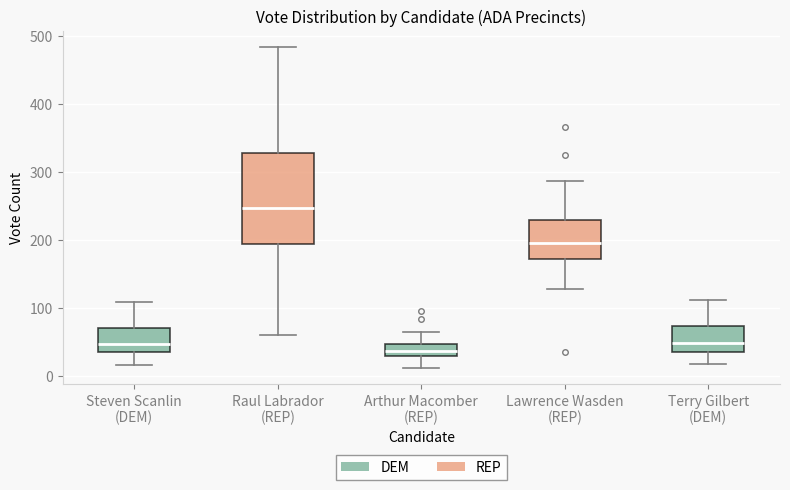

Comparing the boxes themselves (not the whiskers), which one is the tallest?

Raul Labrador (REP)